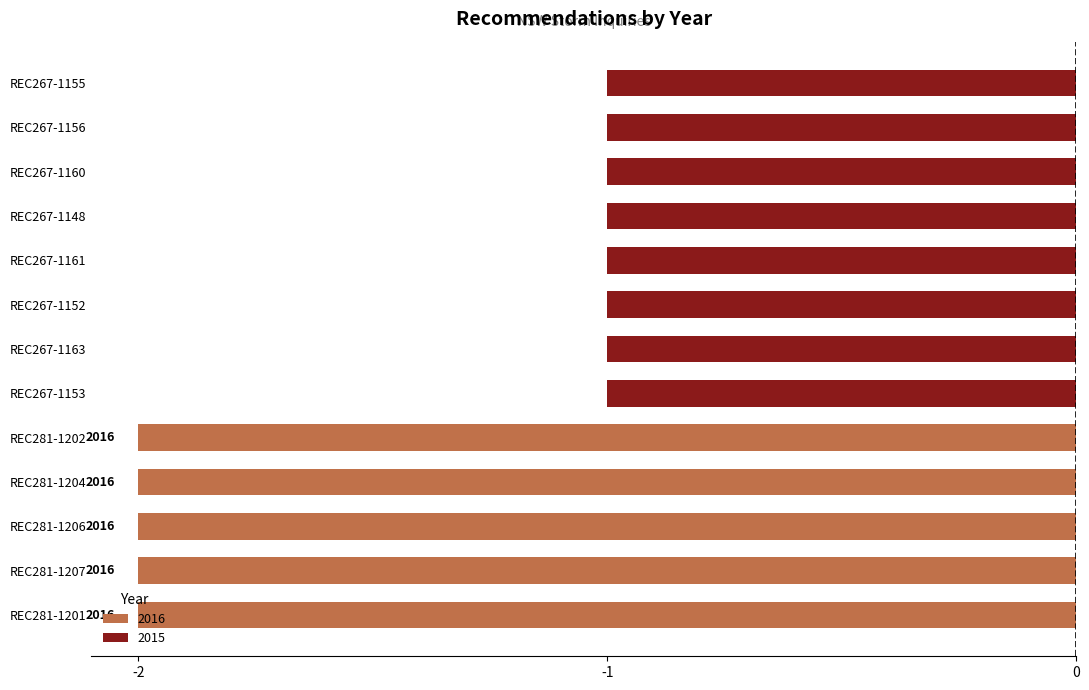

The value at REC267-1153 is 3327. True or false?

False